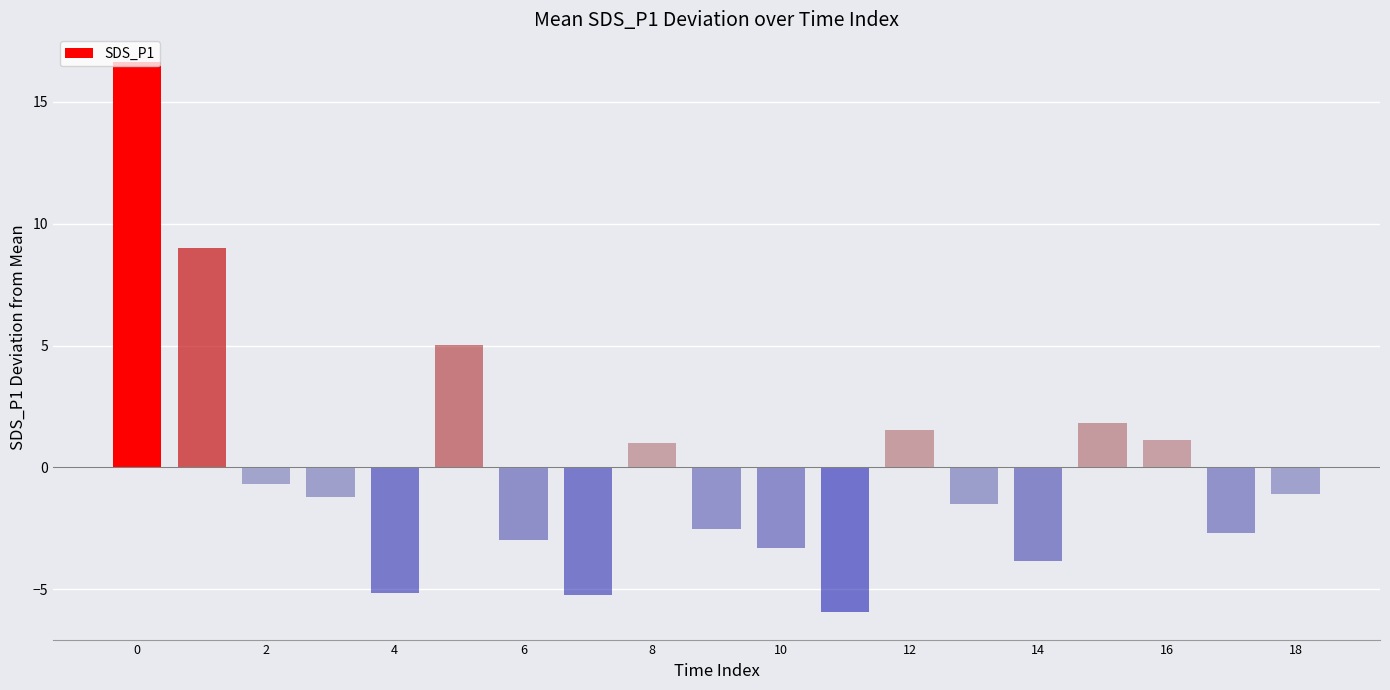

What is the value of the 16th bar from the left?

1.8